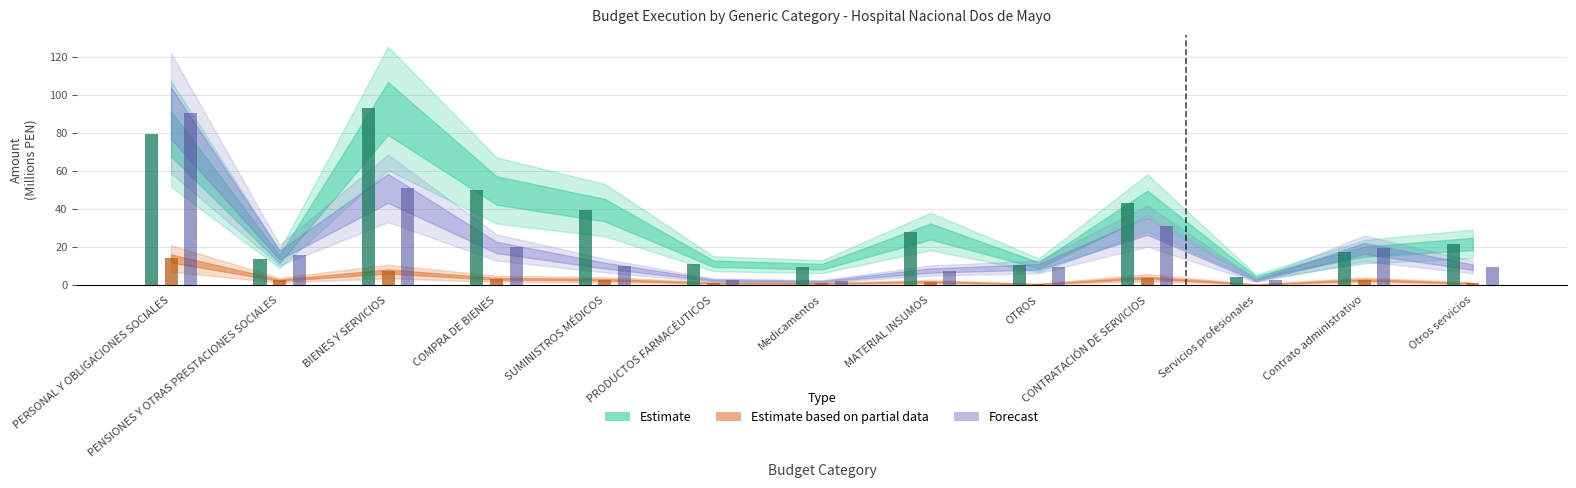

What is the label of the 8th bar from the left?

MATERIAL INSUMOS